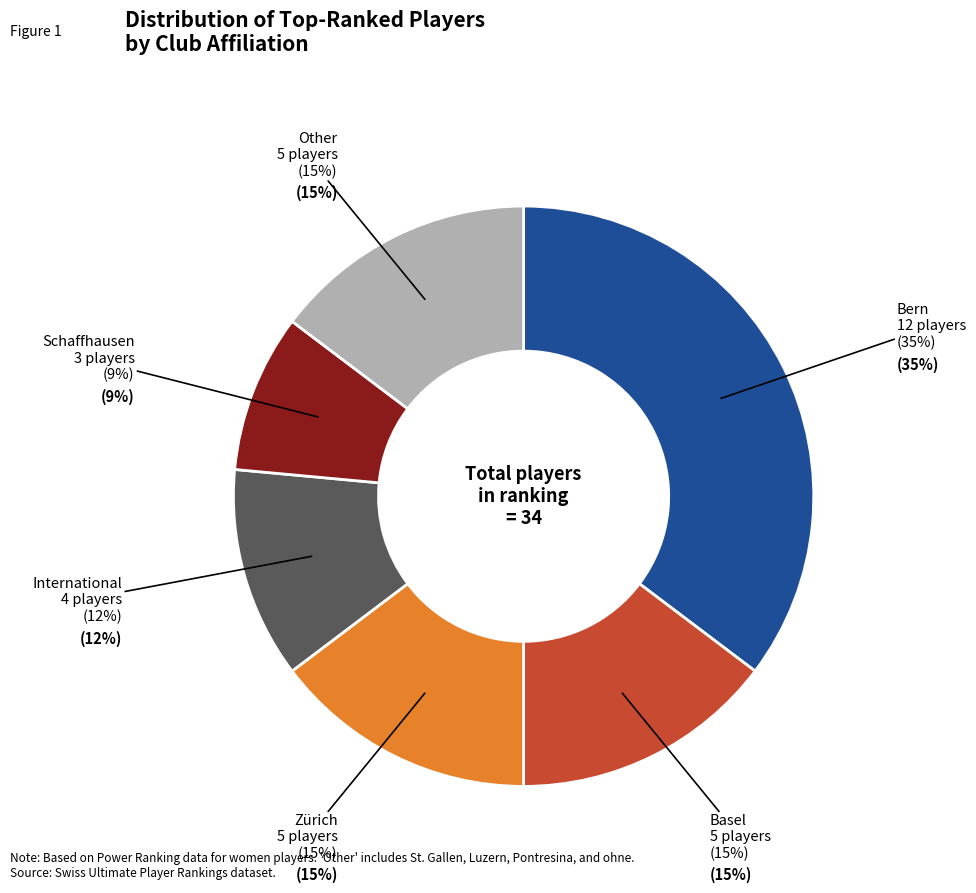

Does ohne account for over 50% of the chart?

No